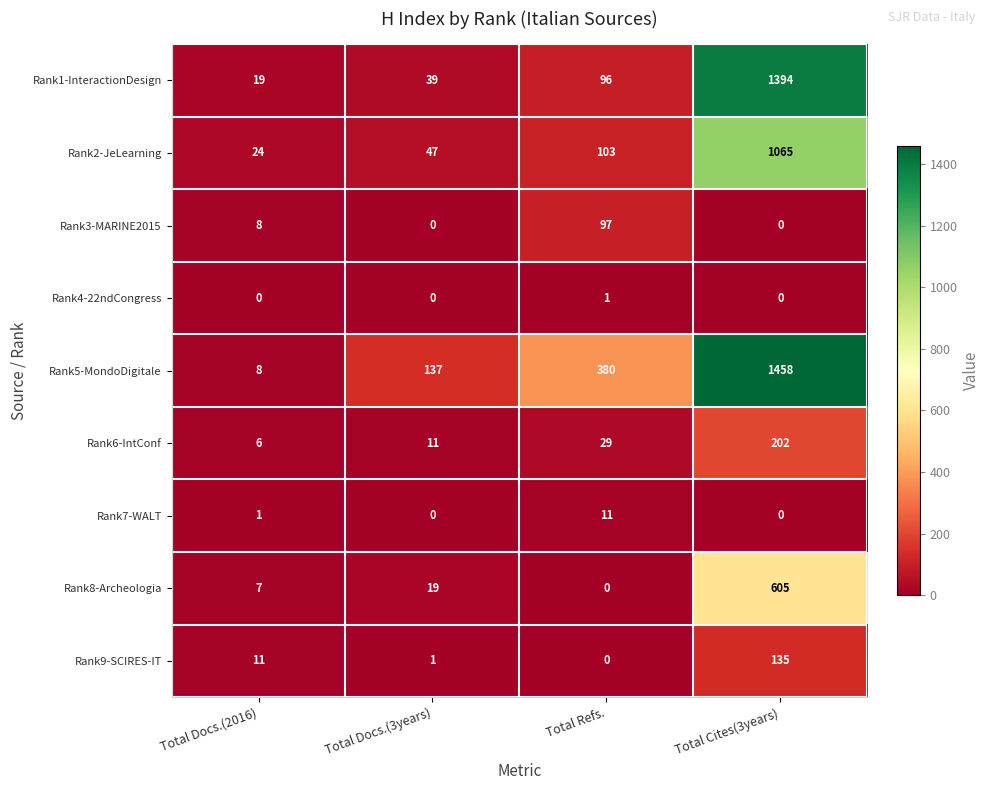

List the labels in order of Rank9-SCIRES-IT value, smallest first.

Total Refs., Total Docs.(3years), Total Docs.(2016), Total Cites(3years)